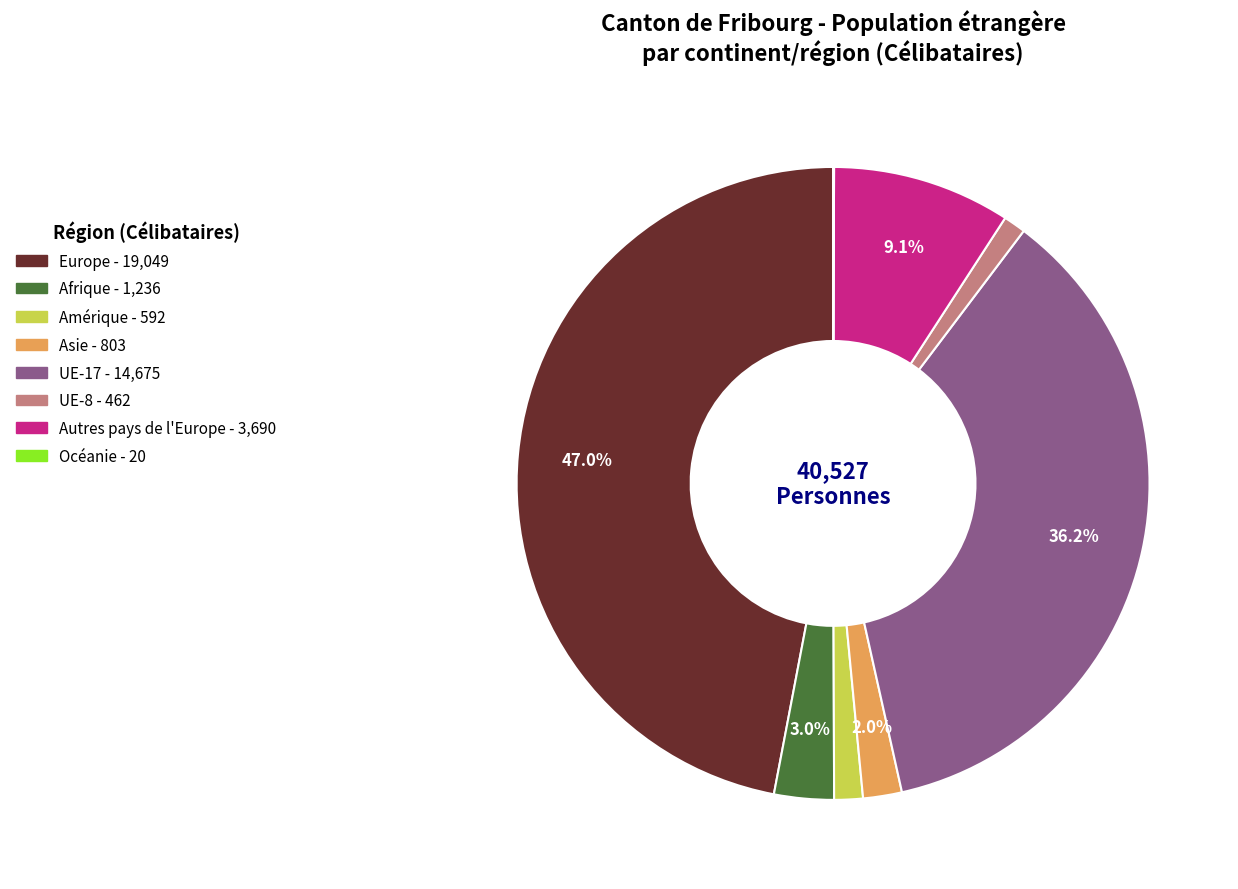

Which slice is the largest?

Europe